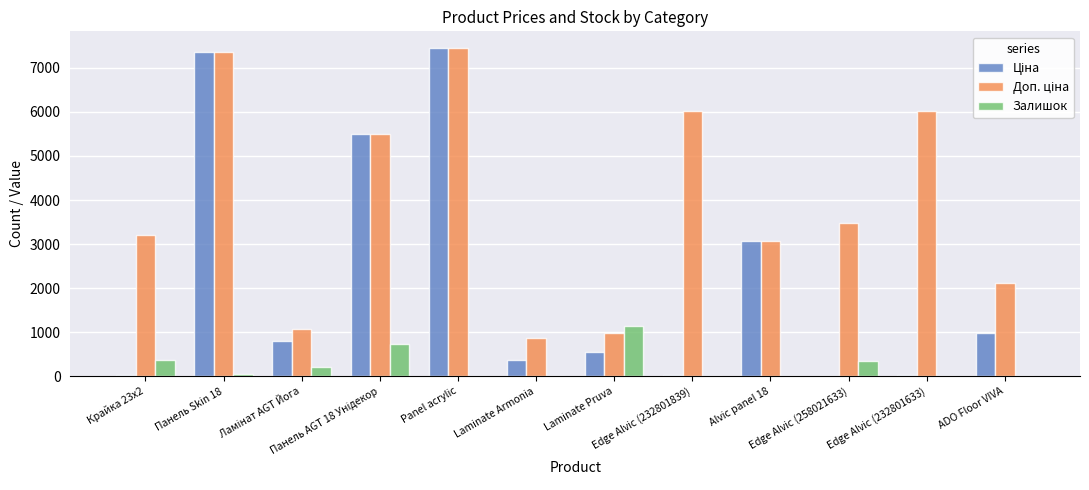

What is the value of the Ціна bar at the 9th from the left?

3059.7